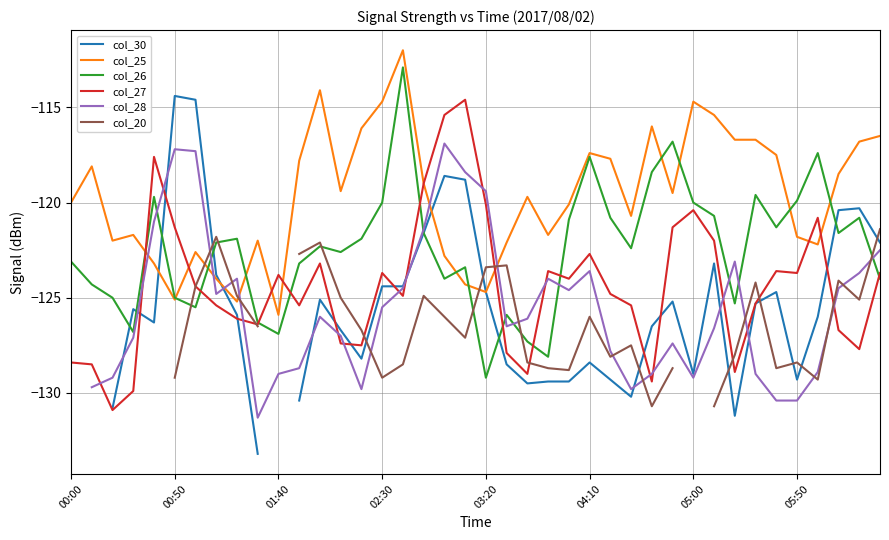

How many interior local valleys does the col_28 series have?

7